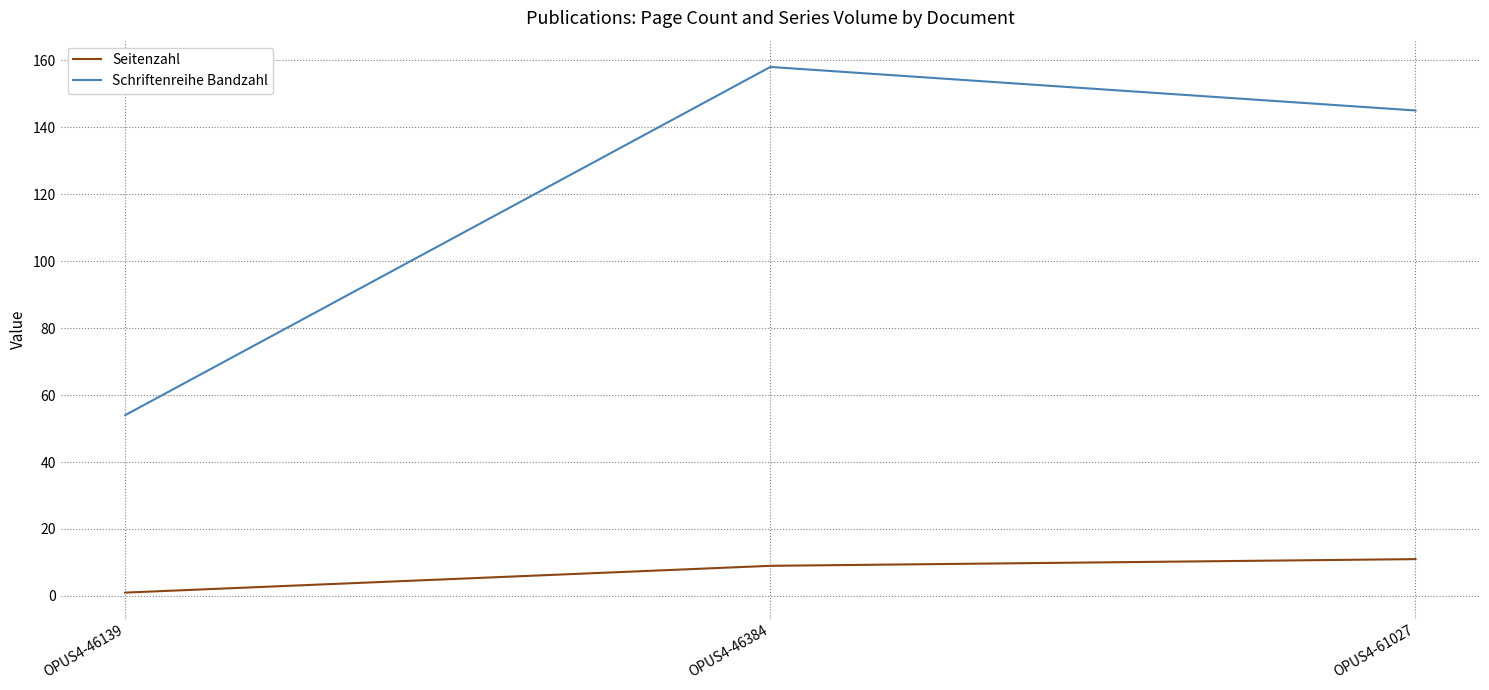

List the series in order of their peak value, highest first.

Schriftenreihe Bandzahl, Seitenzahl